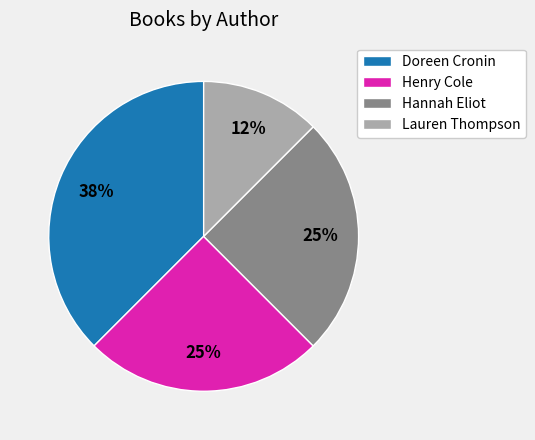

Which category has the biggest portion of the pie?

Doreen Cronin